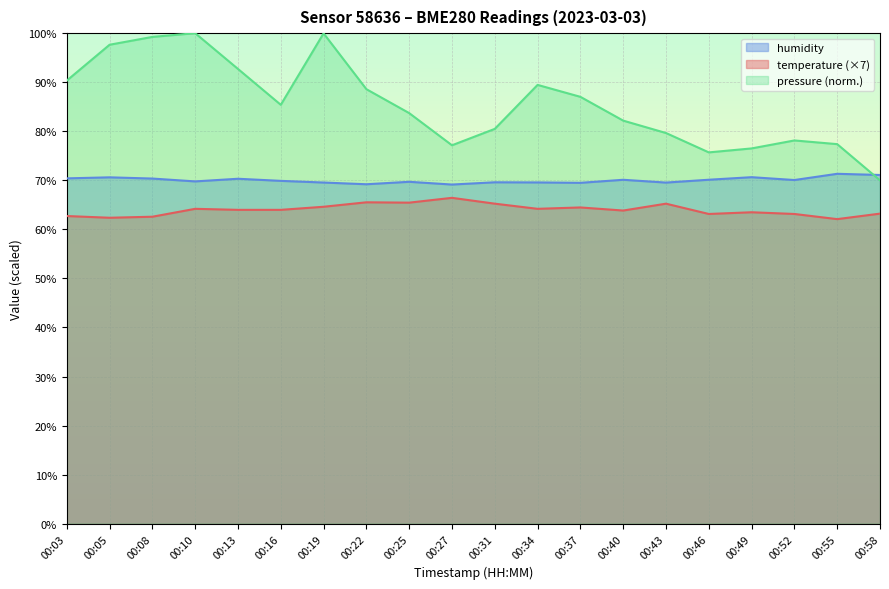

Is it true that humidity equals 101.4 at 00:16?

False